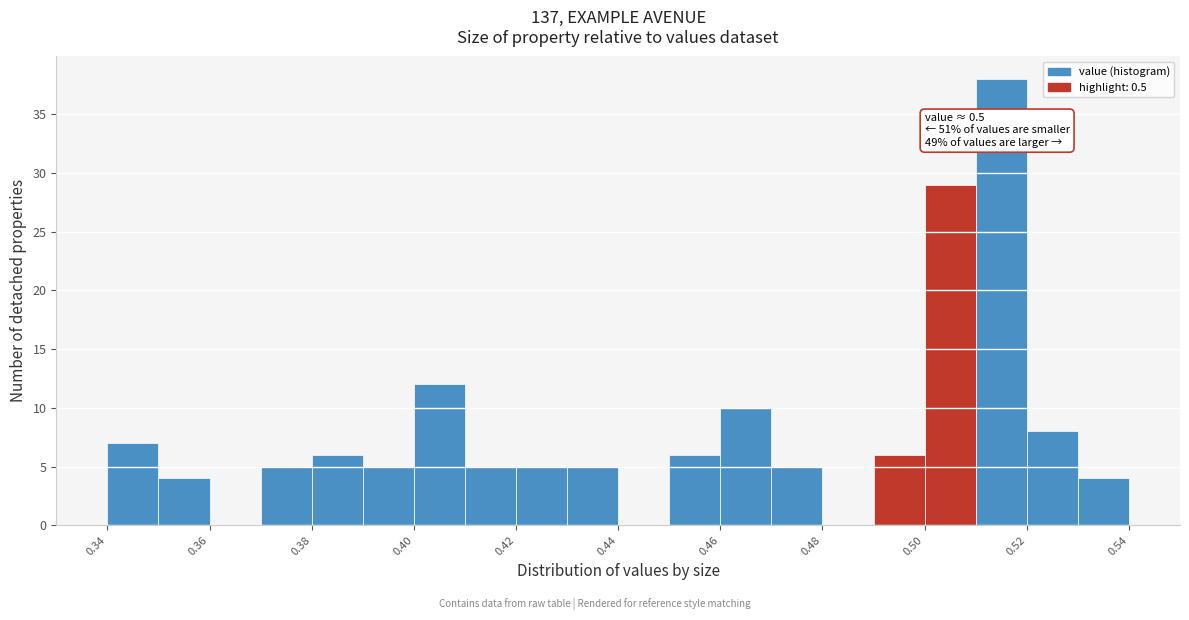

Which range on the x-axis has the tallest bar?

0.51 to 0.52